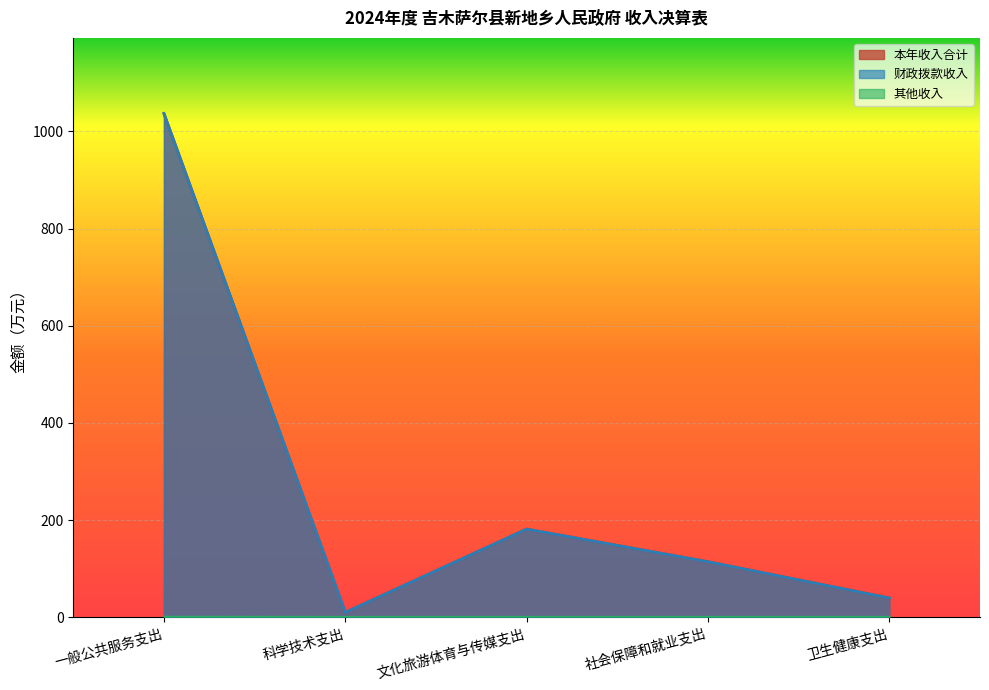

What position from the left is 一般公共服务支出?

1